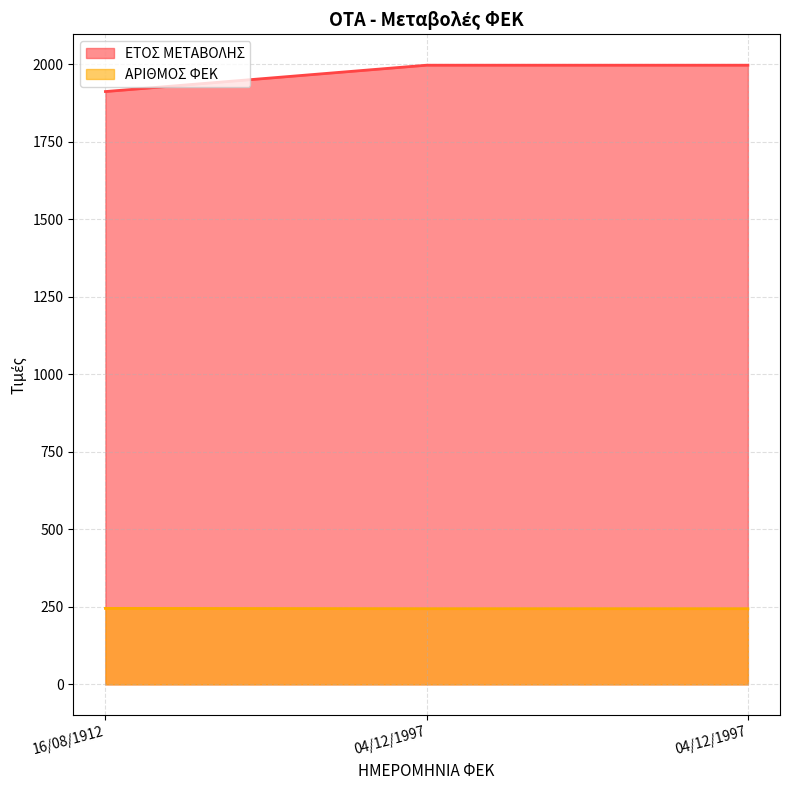

How many distinct data groups are displayed?

2